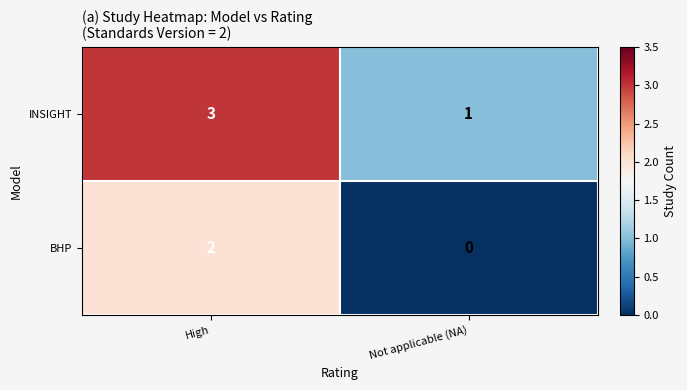

Count the number of categories in the chart.

2